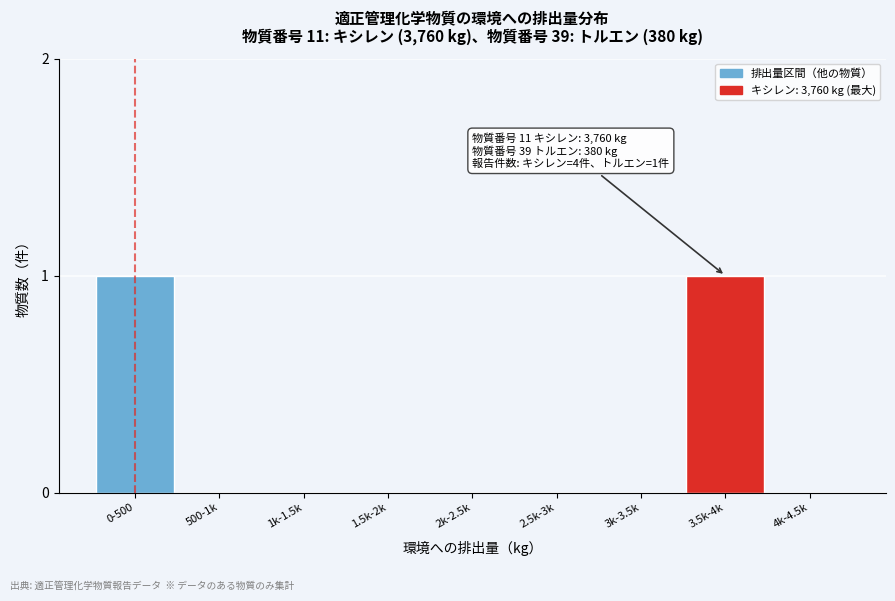

Is it true that the value at 3.5k-4k is 1?

True